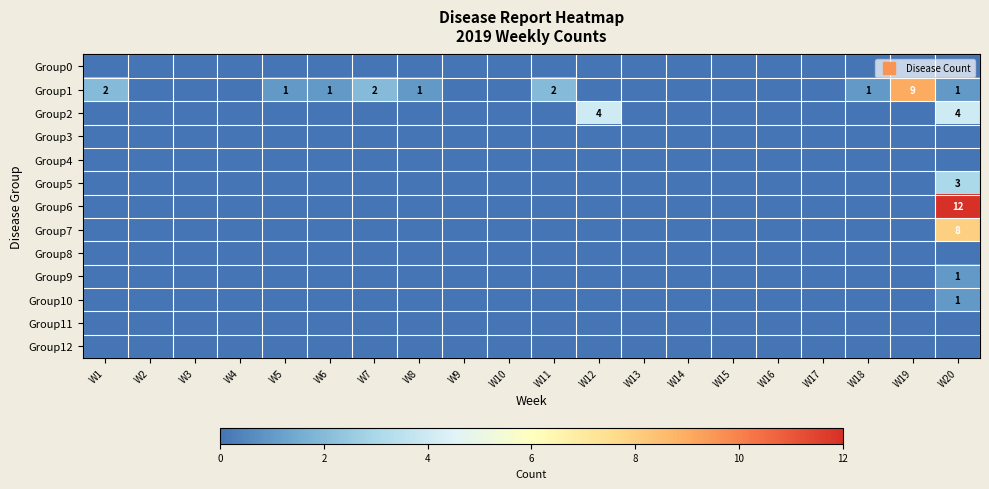

The value of Group5 at W19 is -1. True or false?

False